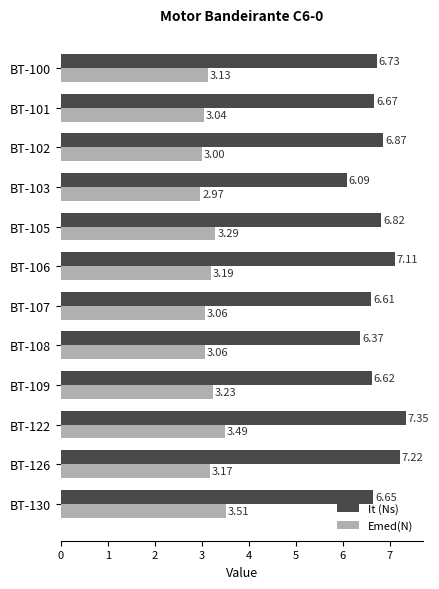

Between BT-100 and BT-122, which series saw the biggest shift?

It (Ns)